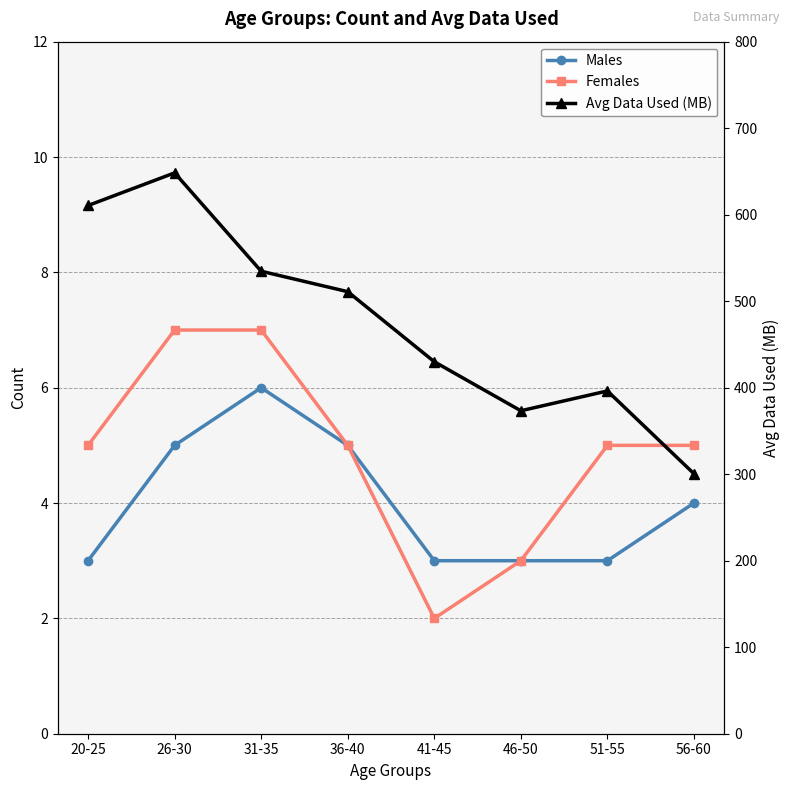

What is the label of the 1st point from the left?

20-25